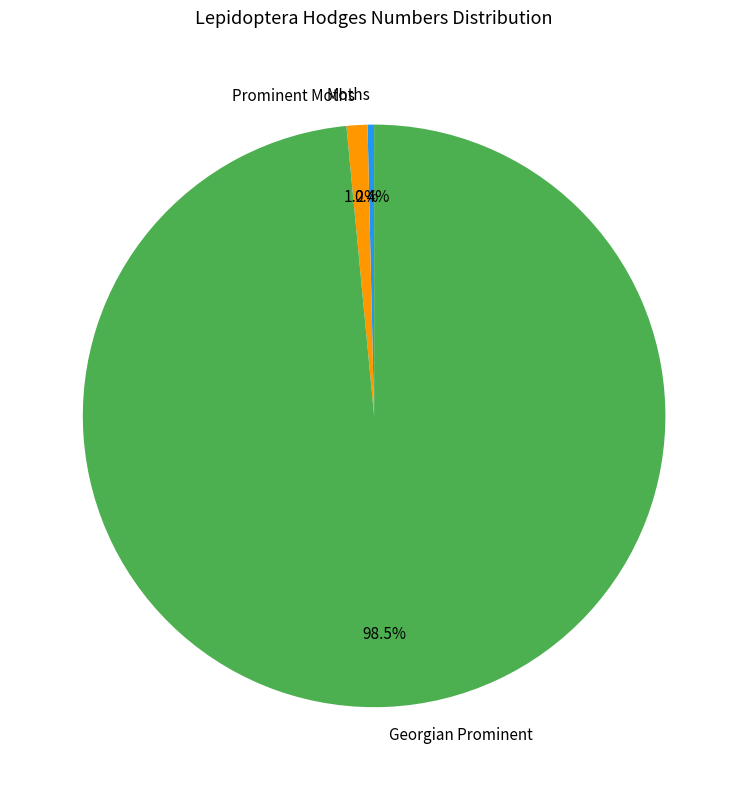

Combined, do Prominent Moths and Moths account for over 50%?

No